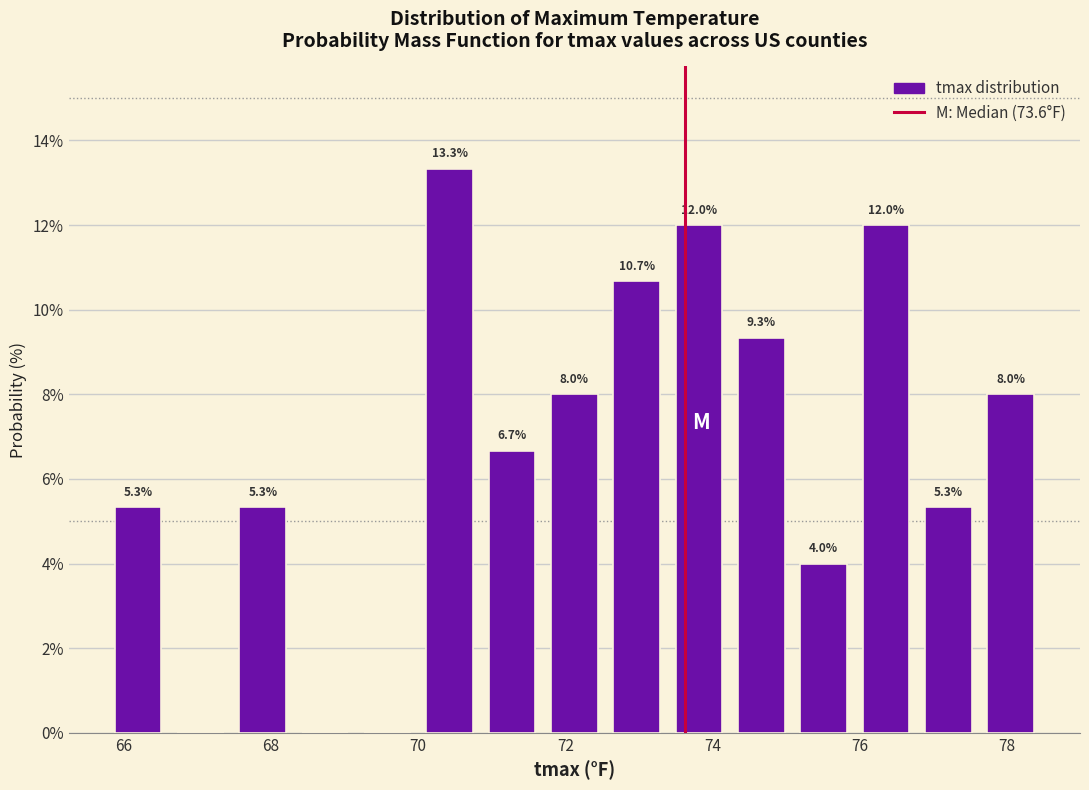

Which range on the x-axis has the tallest bar?

70.0 to 70.8